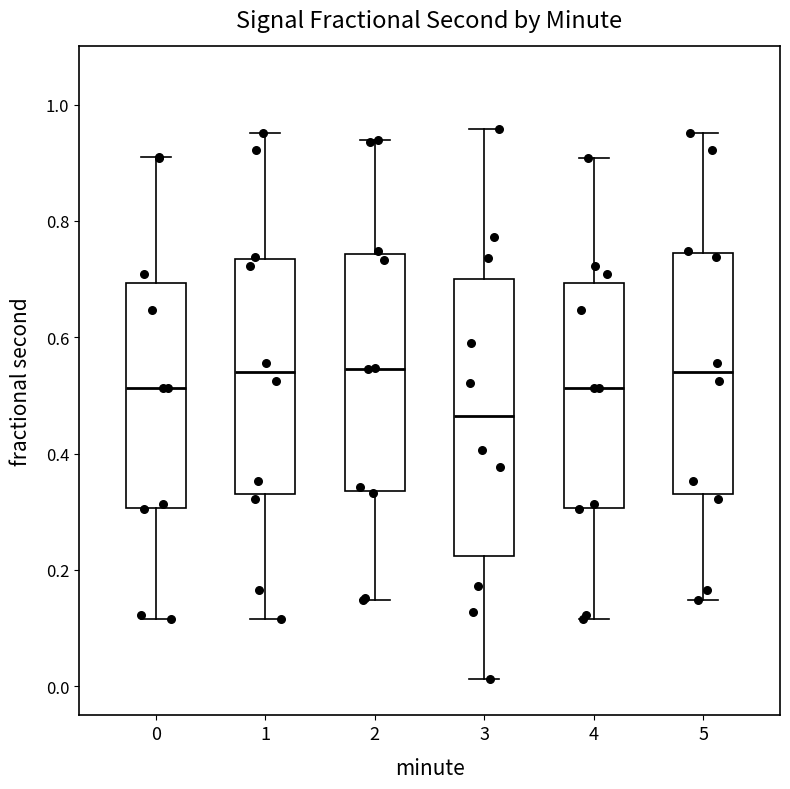

Which box has the lowest median line?

3